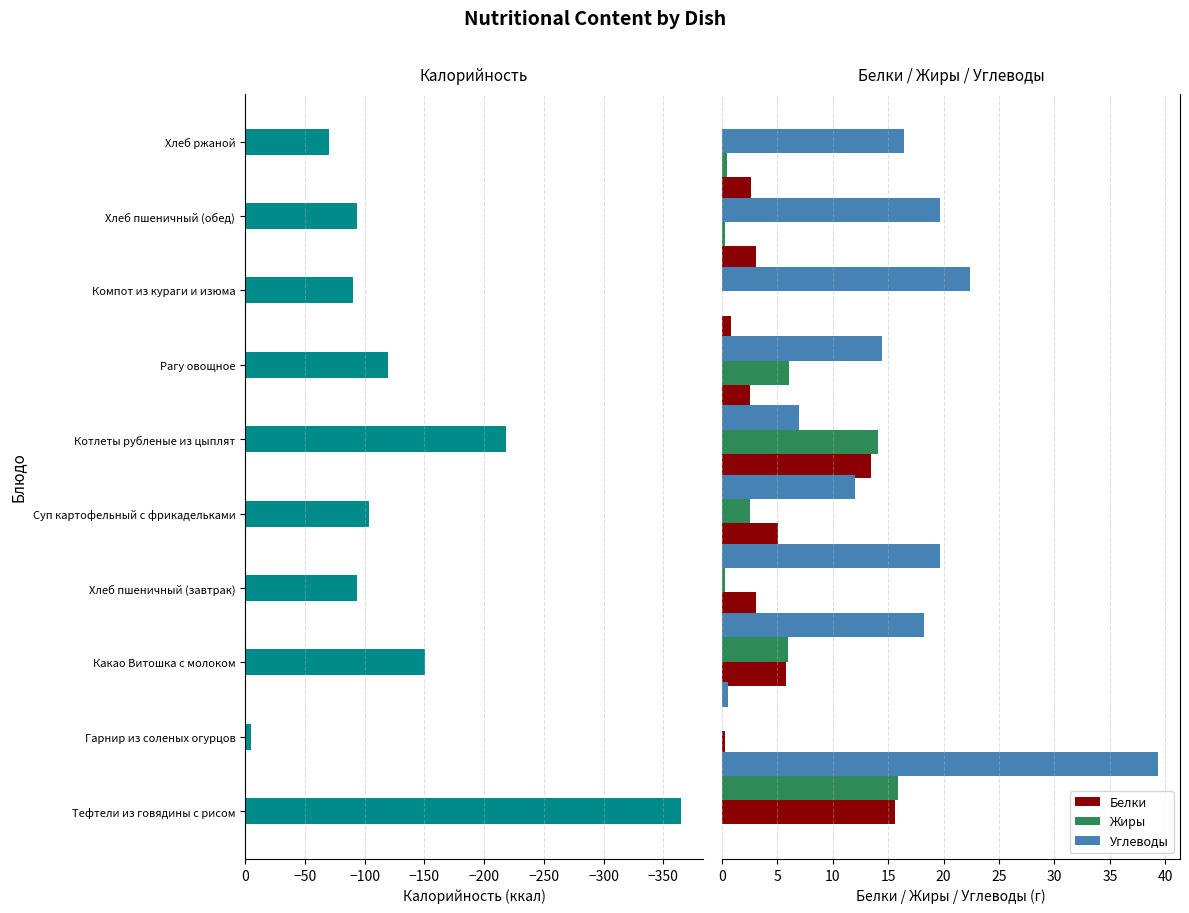

What is the sum of all Калорийность values?

-1311.0